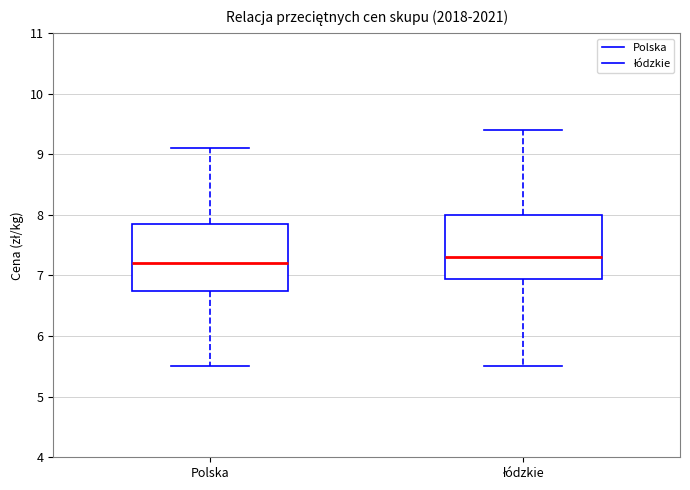

Where does the median line of the box for łódzkie sit on the y-axis? The values are not printed on the chart, so give them approximately, as read against the axis.

7.3